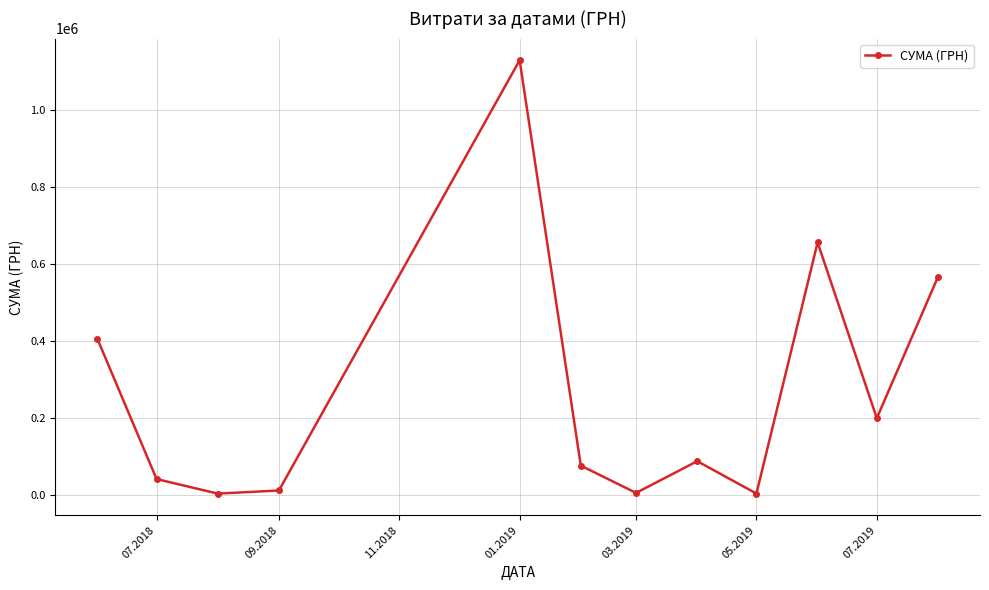

What is the sum of all values?

3178587.2